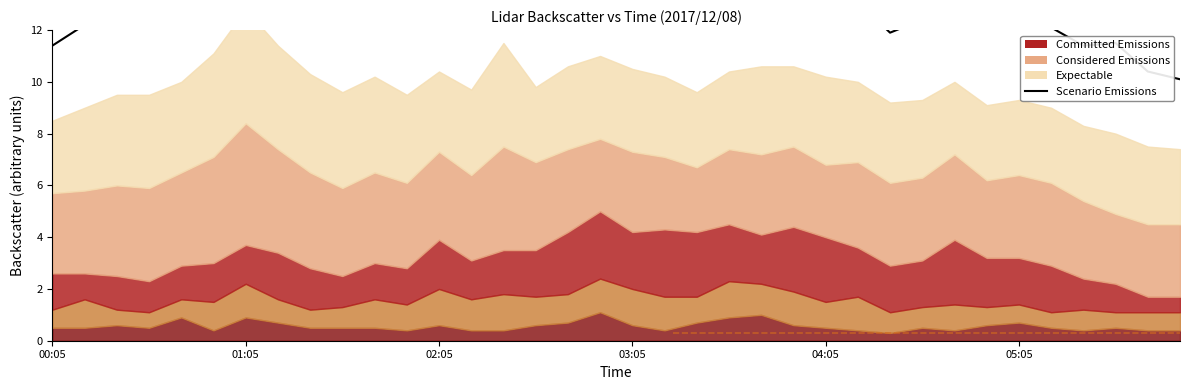

Approximately how many times larger is the value at 01:05 compared to 02:05?

0.9